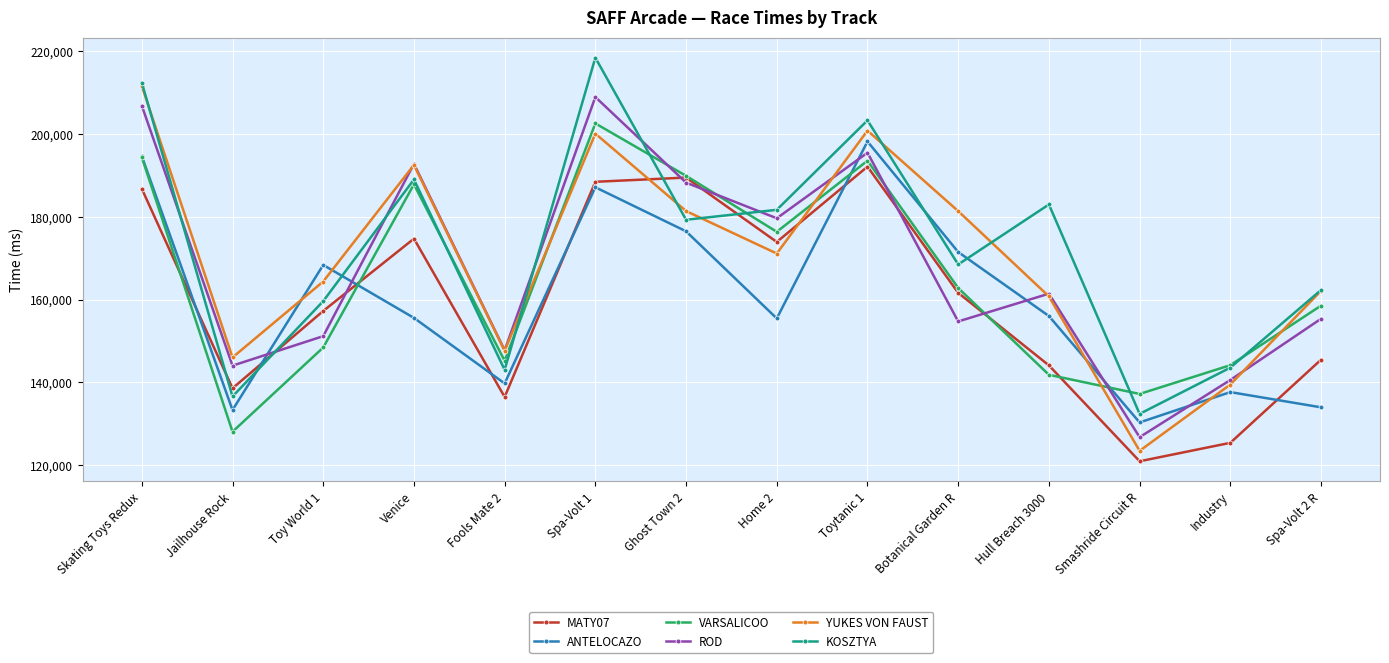

At which label does VARSALICOO reach its minimum?

Jailhouse Rock